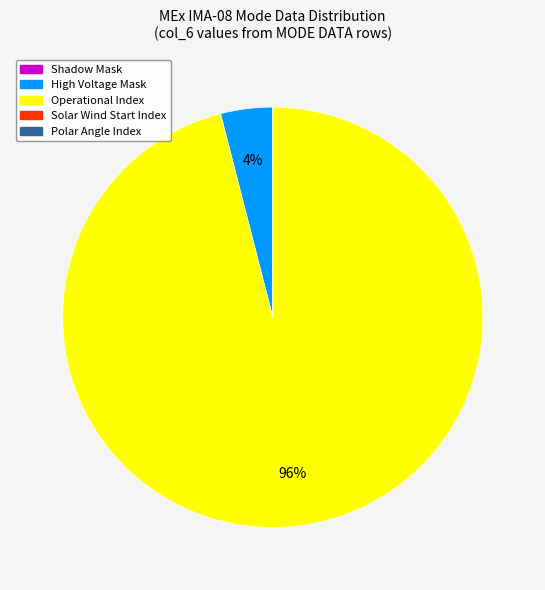

To the nearest percent, what is the average slice percentage?

50%